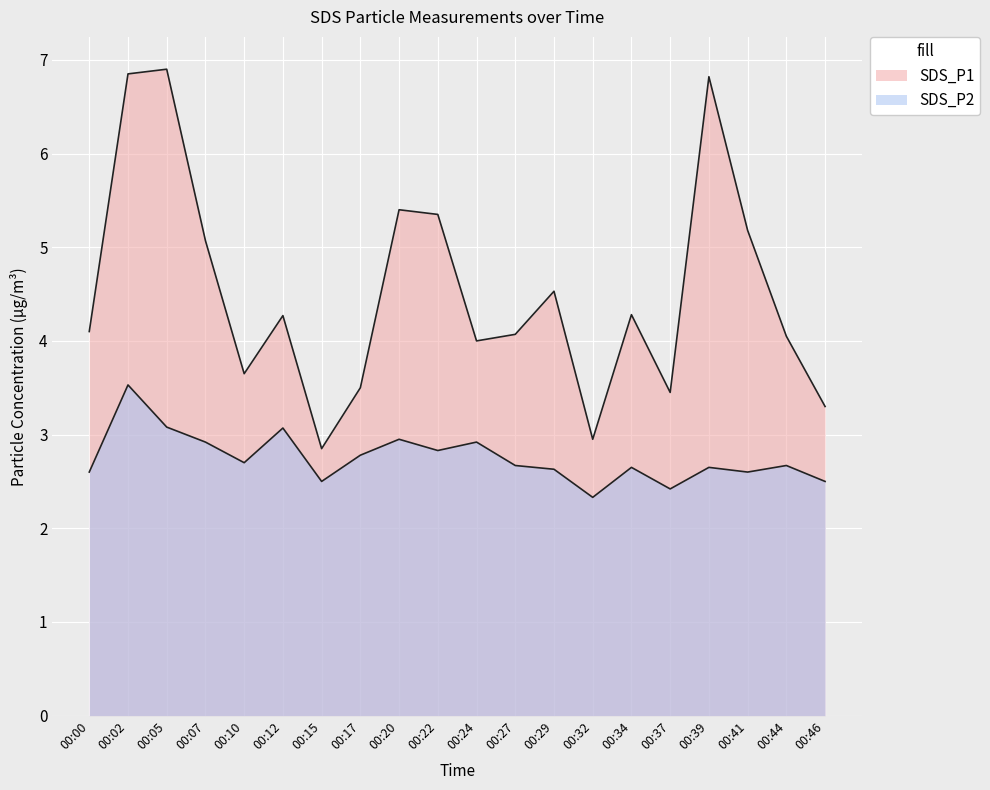

Where is SDS_P2 nearest to the value 2?

00:32